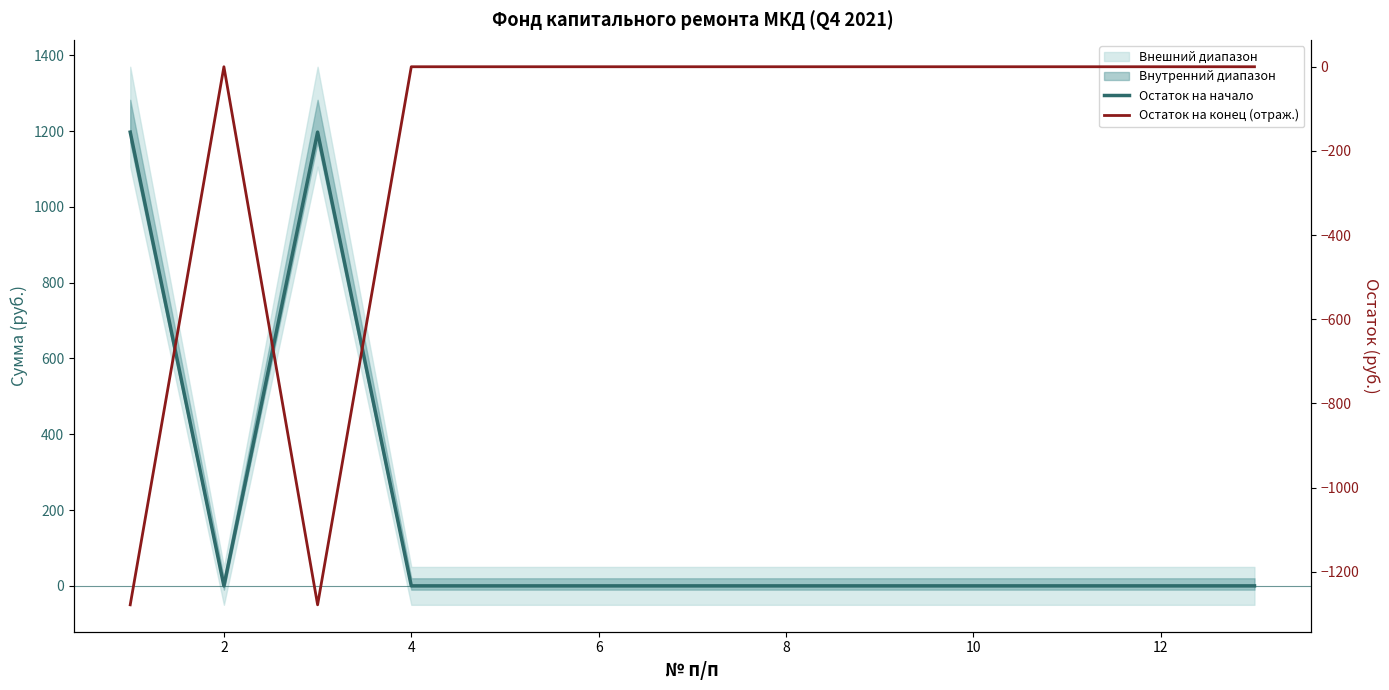

True or false: Остаток на начало and Остаток на конец (отраж.) cross at least once.

False